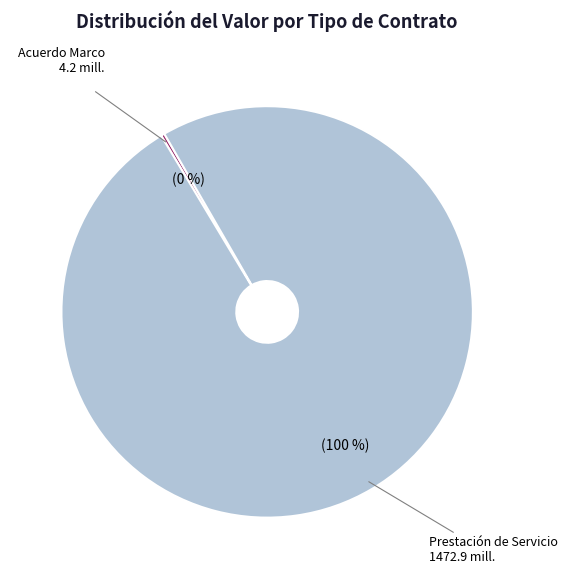

Between Acuerdo Marco and Prestación de Servicio, which is larger?

Prestación de Servicio